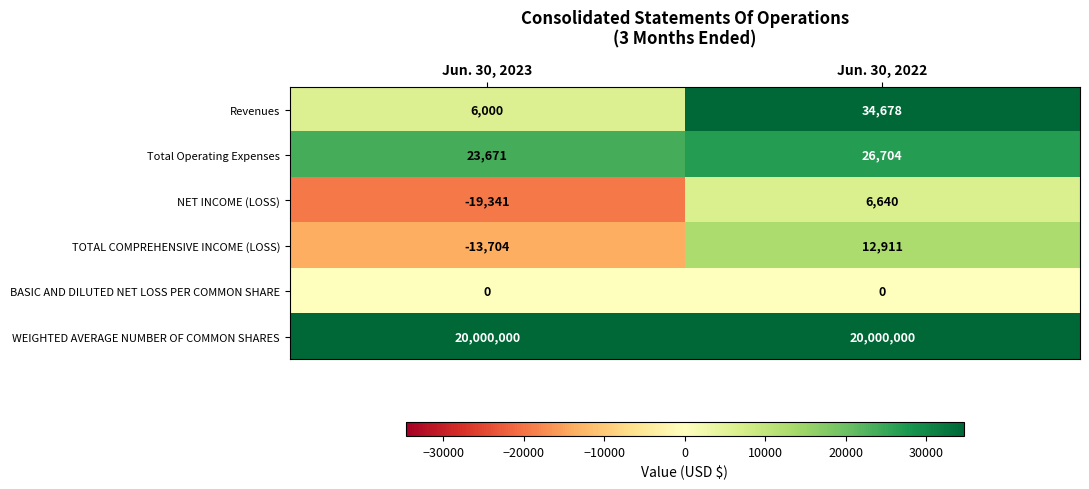

Reading left to right, list all the values displayed in this chart.

Revenues: Jun. 30, 2023=6000	Jun. 30, 2022=34678
Total Operating Expenses: Jun. 30, 2023=23671	Jun. 30, 2022=26704
NET INCOME (LOSS): Jun. 30, 2023=-19341	Jun. 30, 2022=6640
TOTAL COMPREHENSIVE INCOME (LOSS): Jun. 30, 2023=-13704	Jun. 30, 2022=12911
BASIC AND DILUTED NET LOSS PER COMMON SHARE: Jun. 30, 2023=0	Jun. 30, 2022=0
WEIGHTED AVERAGE NUMBER OF COMMON SHARES: Jun. 30, 2023=20000000	Jun. 30, 2022=20000000